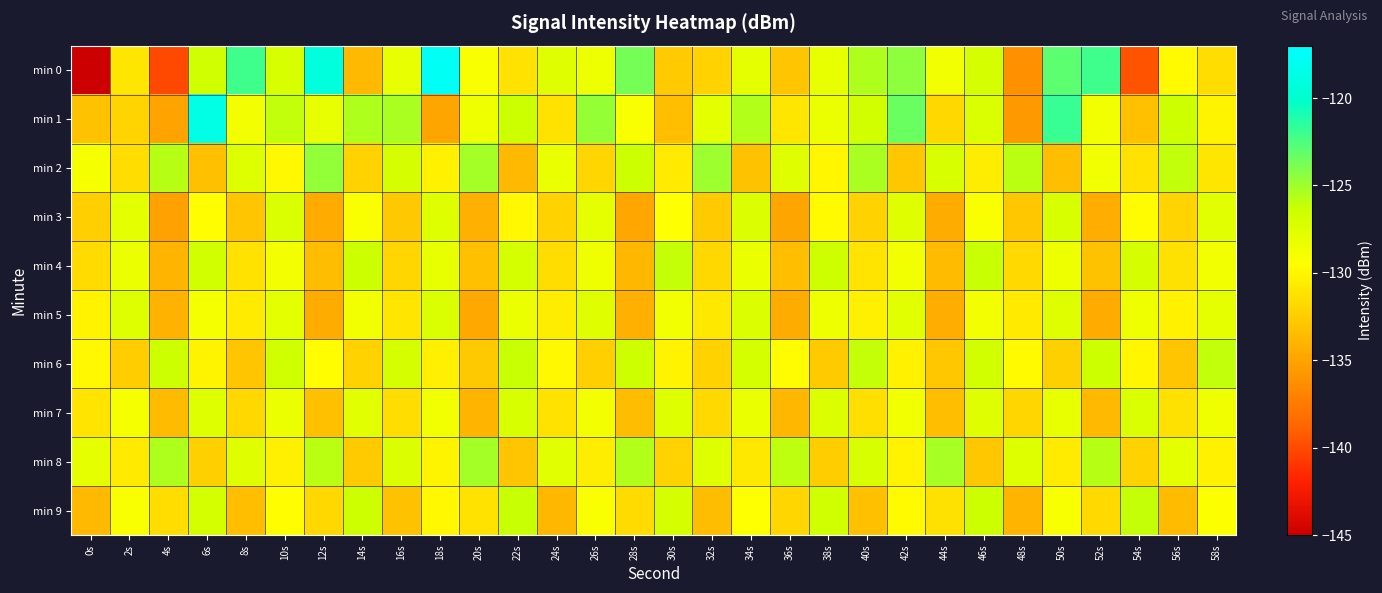

Rank the series by their maximum value, from highest to lowest.

min 0, min 1, min 2, min 8, min 6, min 4, min 9, min 3, min 7, min 5